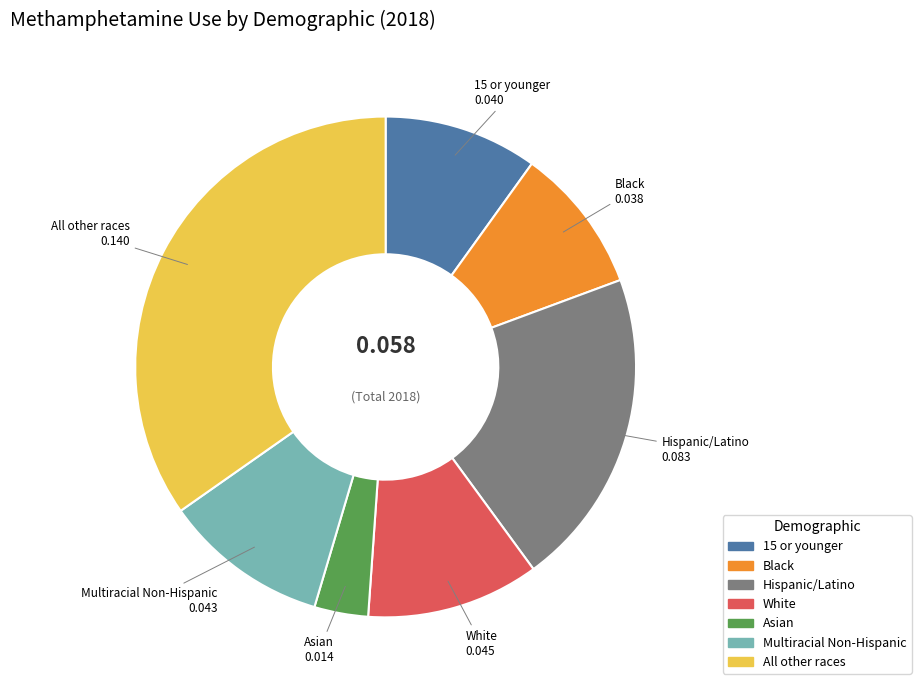

Does any single category account for the majority?

No